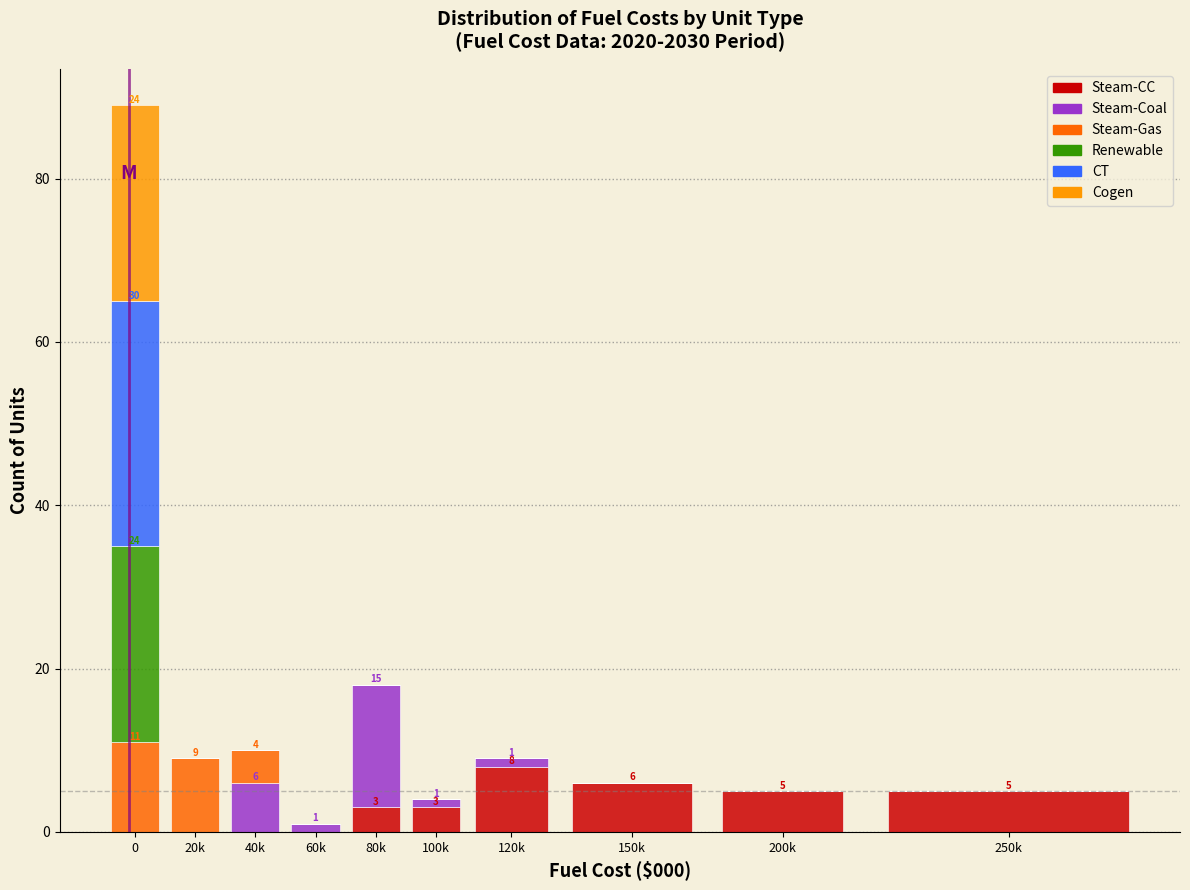

What is the total value across all series at 80k?

18